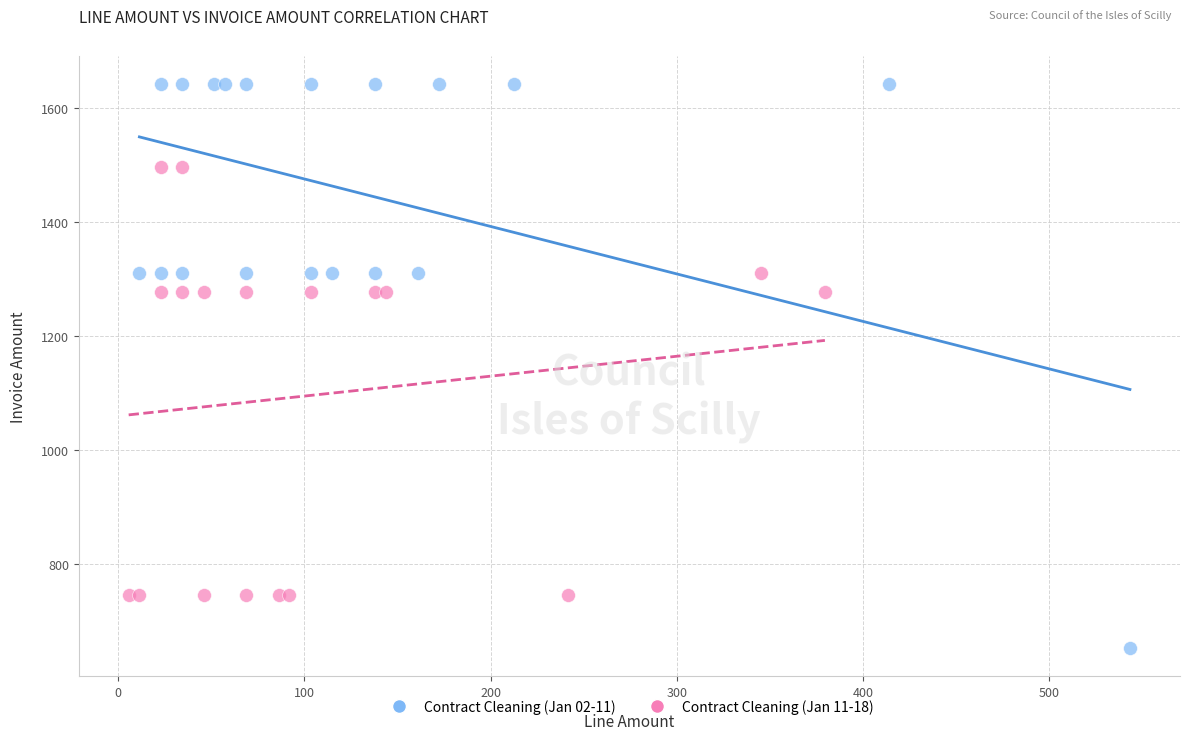

Which series contains the highest Y value?

Contract Cleaning (Jan 02-11)